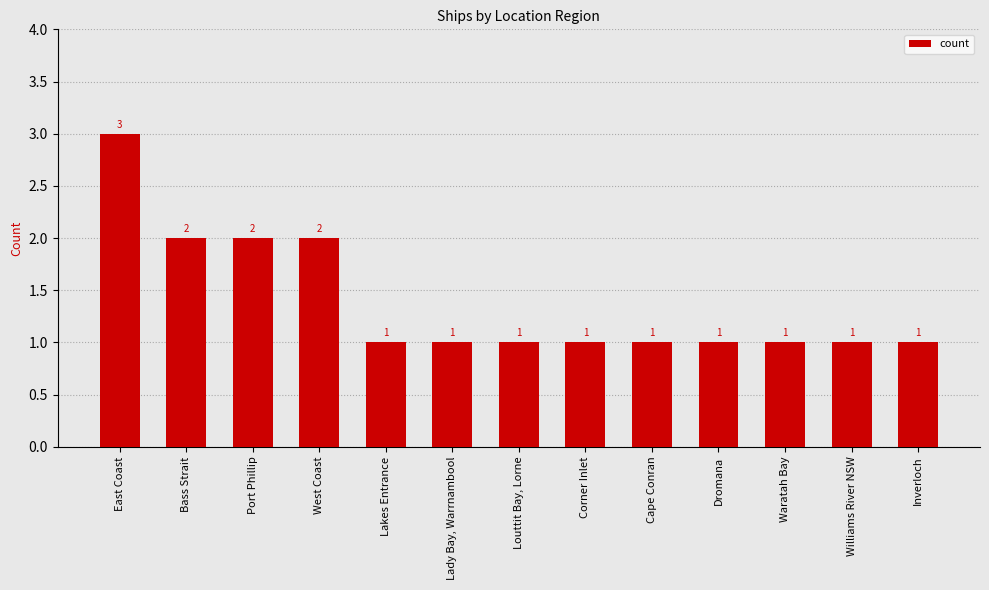

Reading left to right, what are all the values shown in this chart?

3	2	2	2	1	1	1	1	1	1	1	1	1